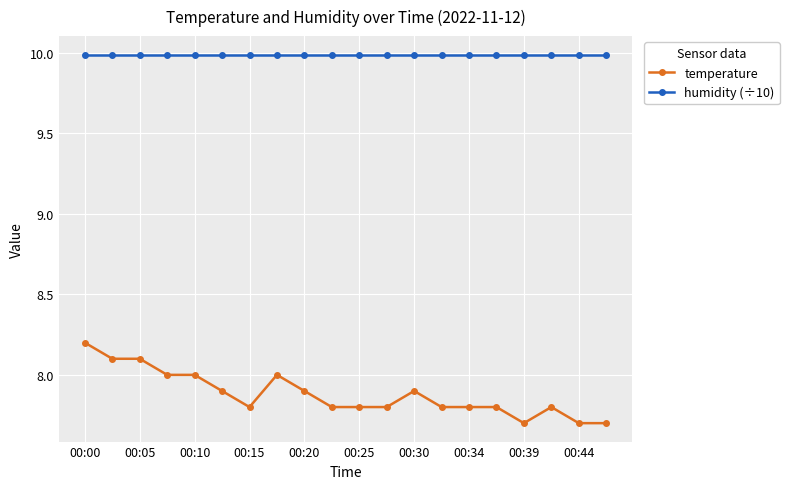

What is the value of the humidity (÷10) point at the 7th from the left?

10.0